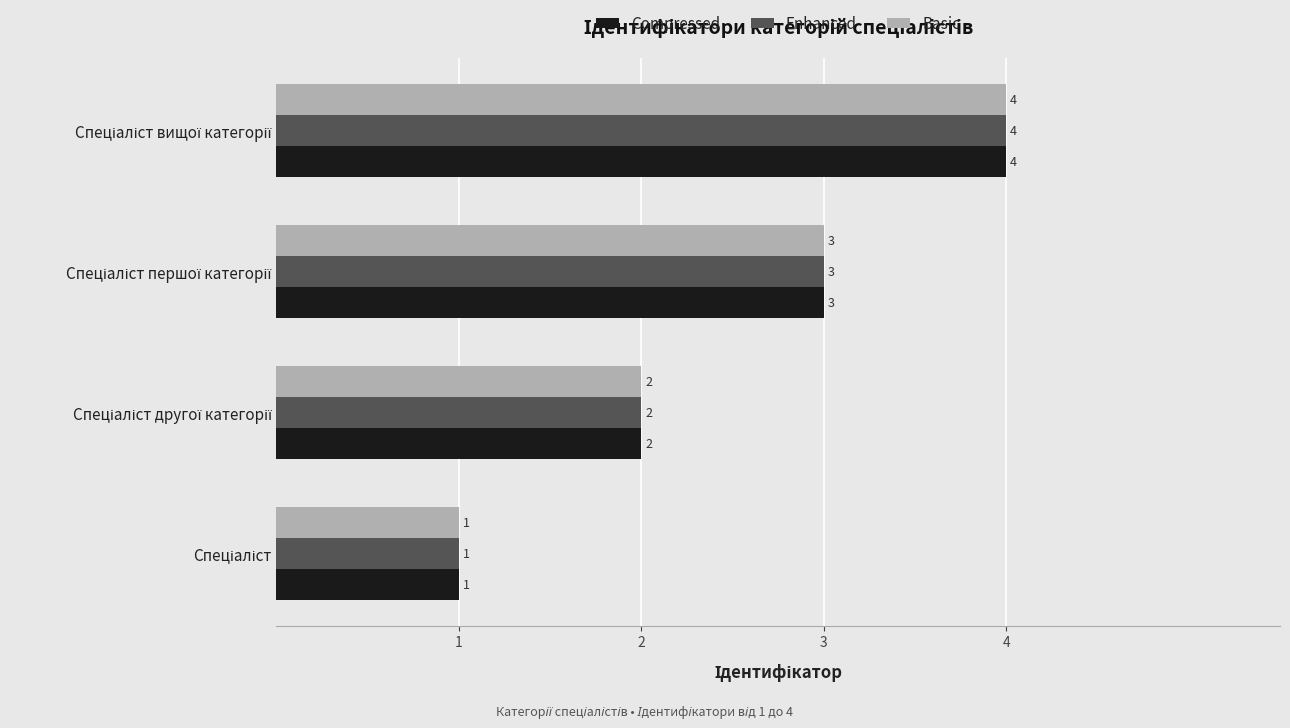

What is the difference between the maximum and minimum values in the Basic series?

3